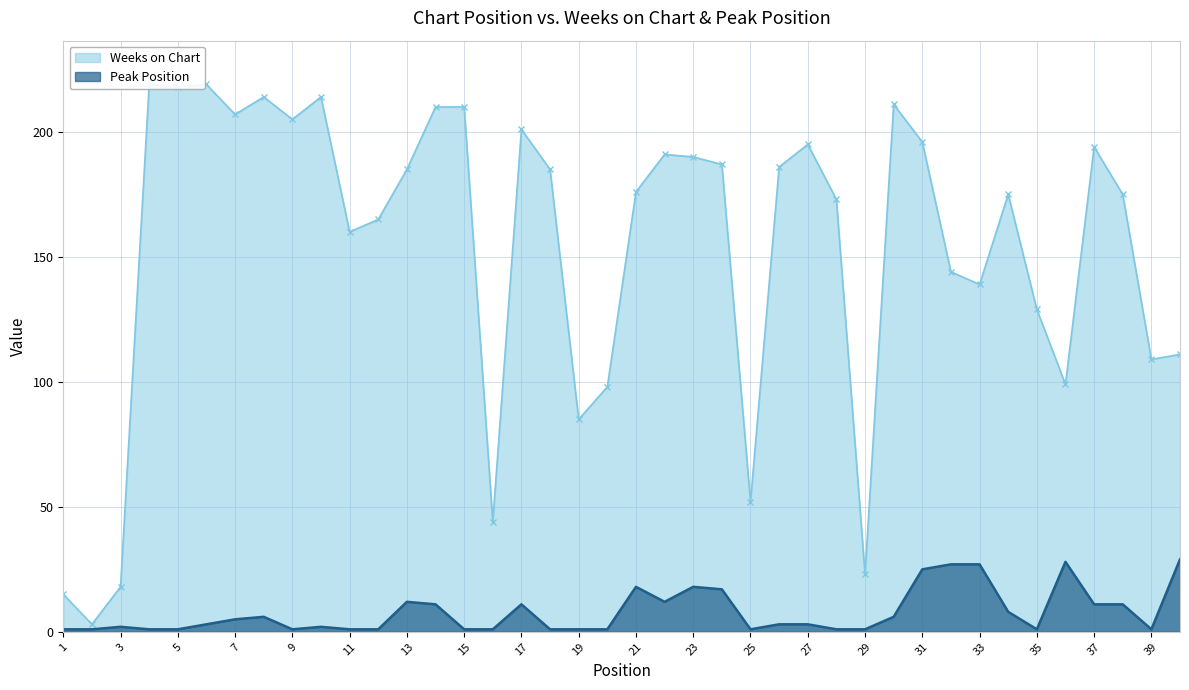

Which series has the largest total across all categories?

Weeks on Chart